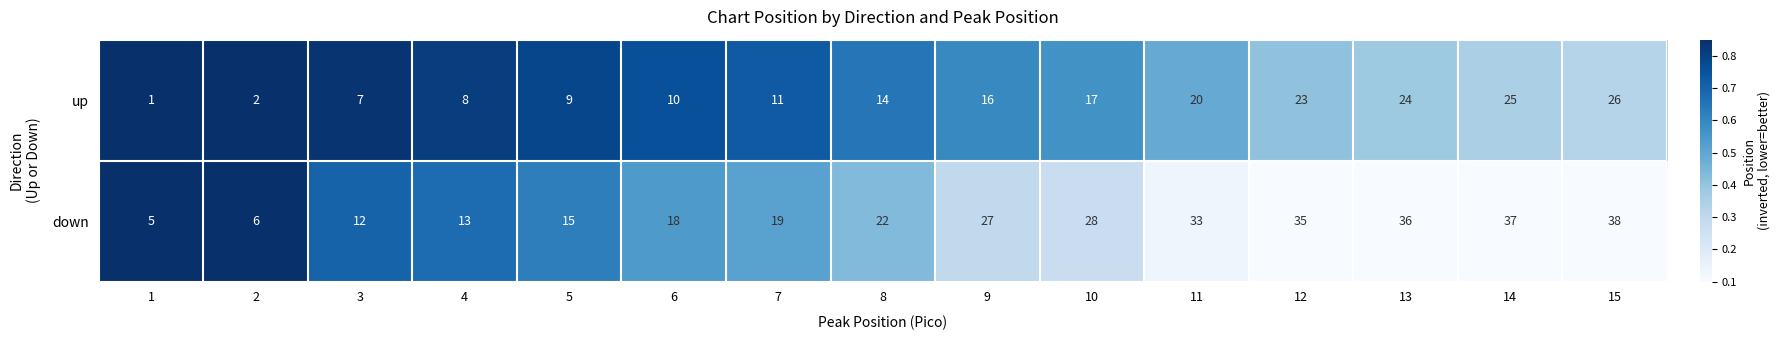

Reading left to right, what are all the values shown in this chart?

up: 1=1	2=2	3=7	4=8	5=9	6=10	7=11	8=14	9=16	10=17	11=20	12=23	13=24	14=25	15=26
down: 1=5	2=6	3=12	4=13	5=15	6=18	7=19	8=22	9=27	10=28	11=33	12=35	13=36	14=37	15=38